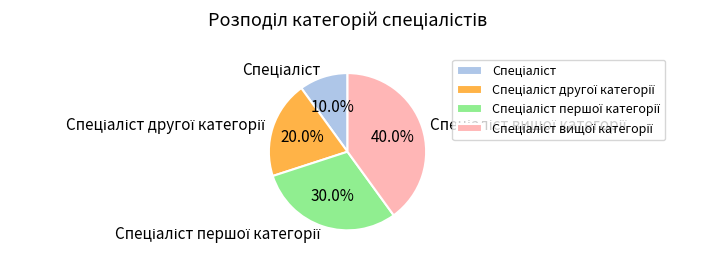

How many segments does this pie chart have?

4